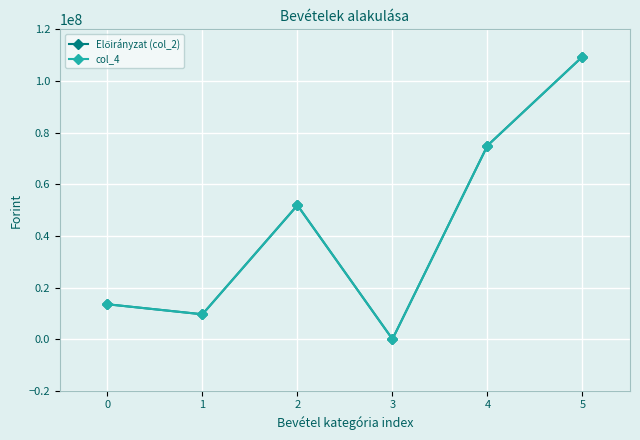

Does the chart have visible grid lines?

Yes